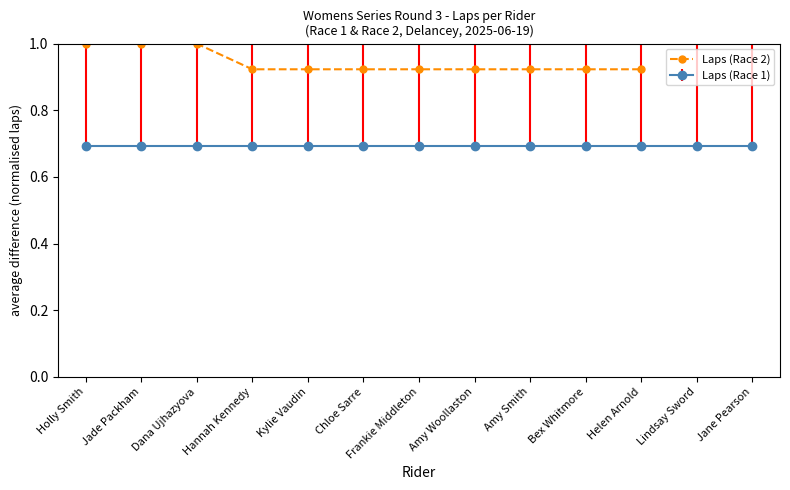

How many data points does each series have?

11